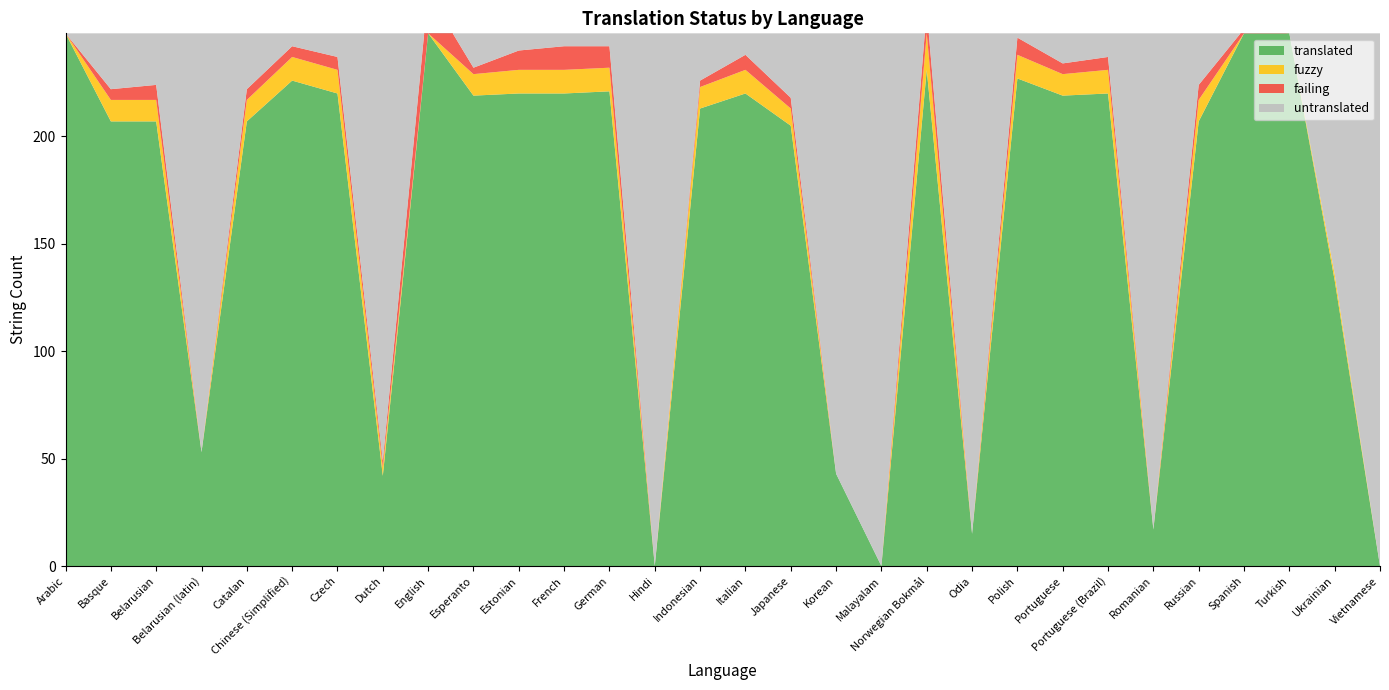

Reading left to right, extract all data points from this chart.

translated: 248	207	207	53	207	226	220	42	248	219	220	220	221	0	213	220	205	43	0	231	15	227	219	220	17	207	248	248	133	0
fuzzy: 0	10	10	0	10	11	11	4	0	10	11	11	11	0	10	11	8	0	0	17	0	11	10	11	0	10	0	0	3	0
failing: 0	5	7	0	5	5	6	3	19	3	9	11	10	0	3	7	5	0	0	11	0	8	5	6	0	7	2	0	0	0